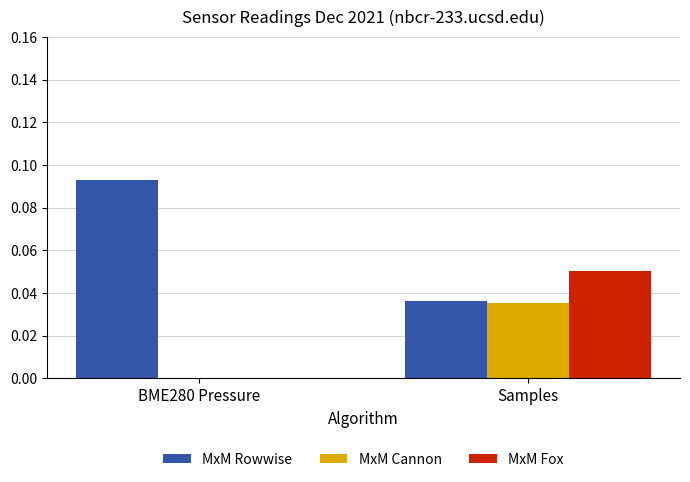

The MxM Rowwise series shows 0.1 at Samples. True or false?

False